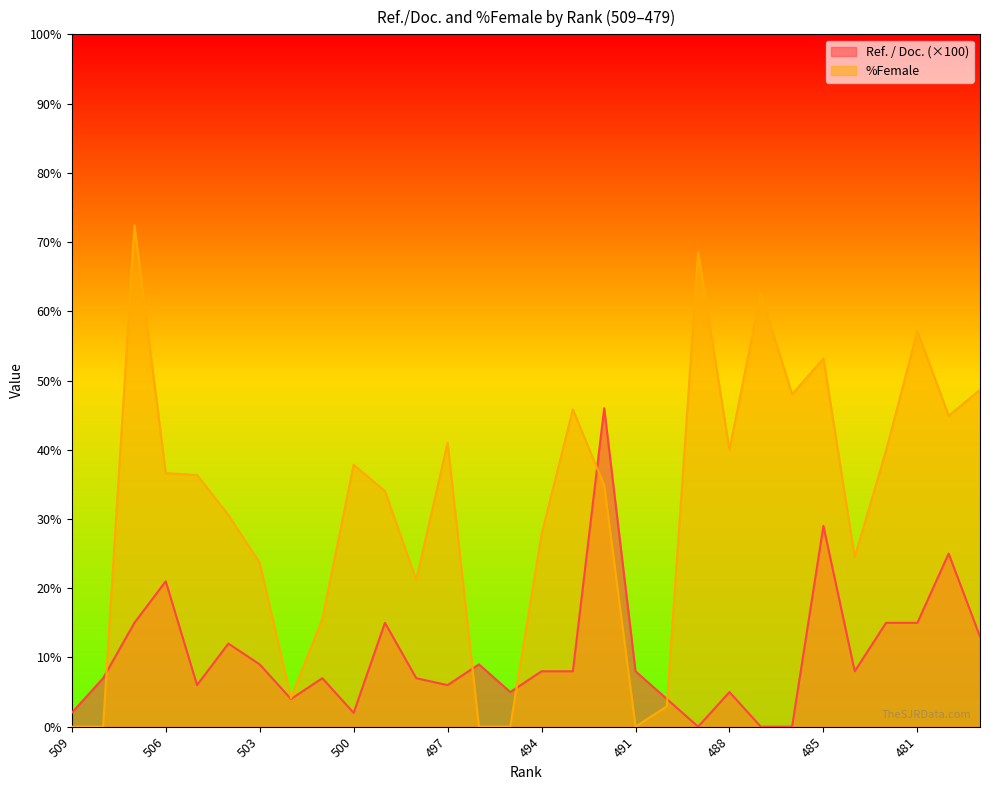

After their last crossing, which series has the higher values: %Female or Ref. / Doc.?

%Female